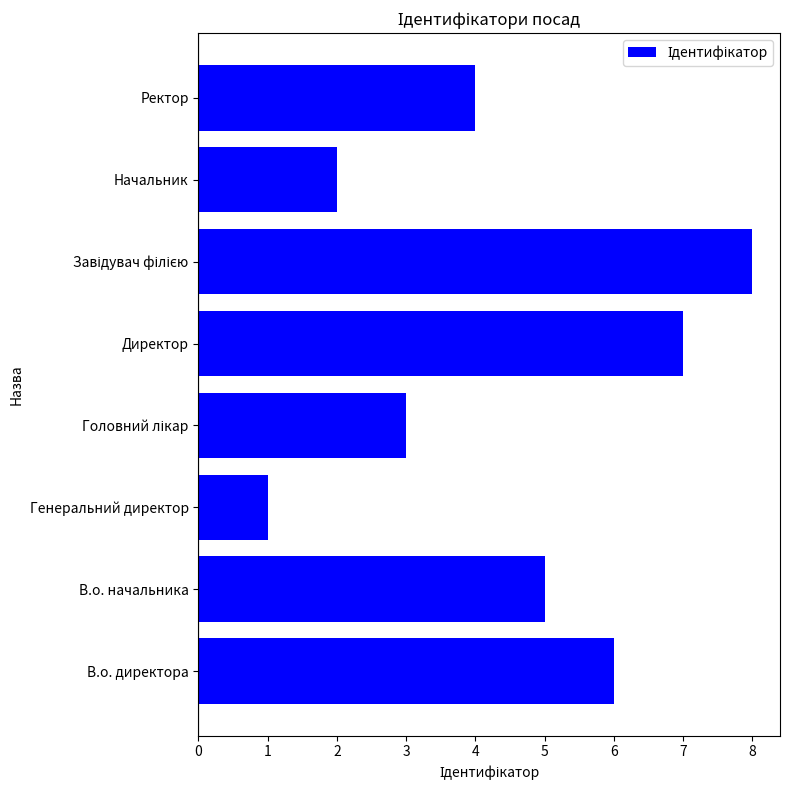

Does the chart contain stacked bars?

No